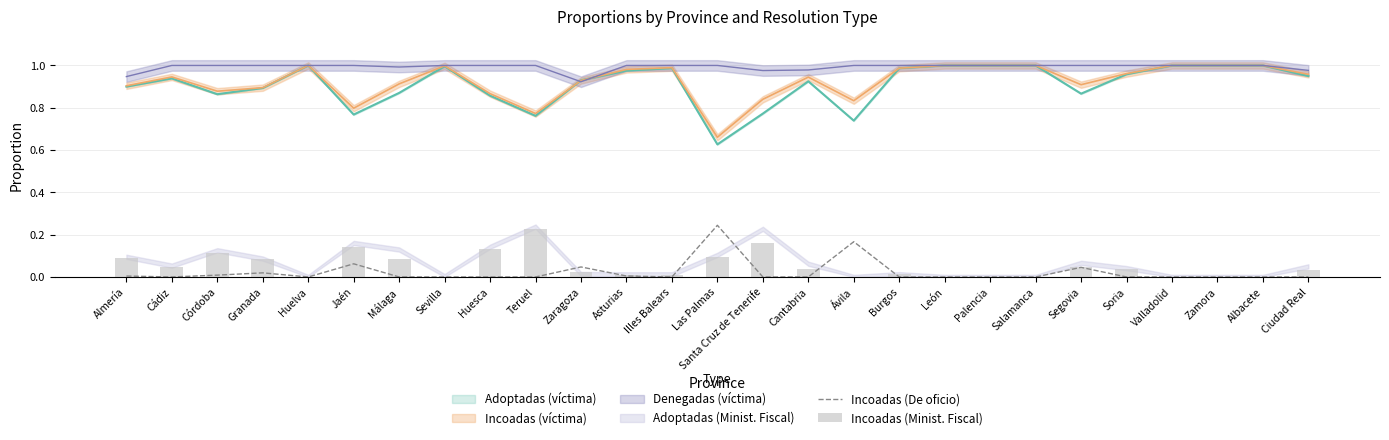

How many groups of bars are there?

27